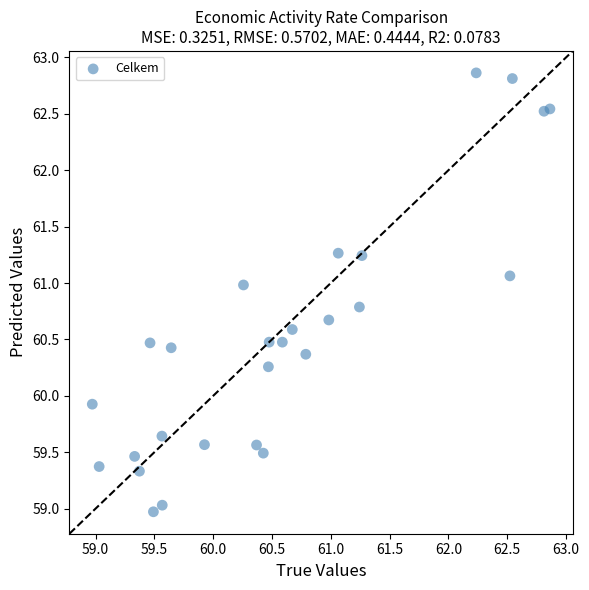

What Y value in the scatter plot is closest to 60?

59.9